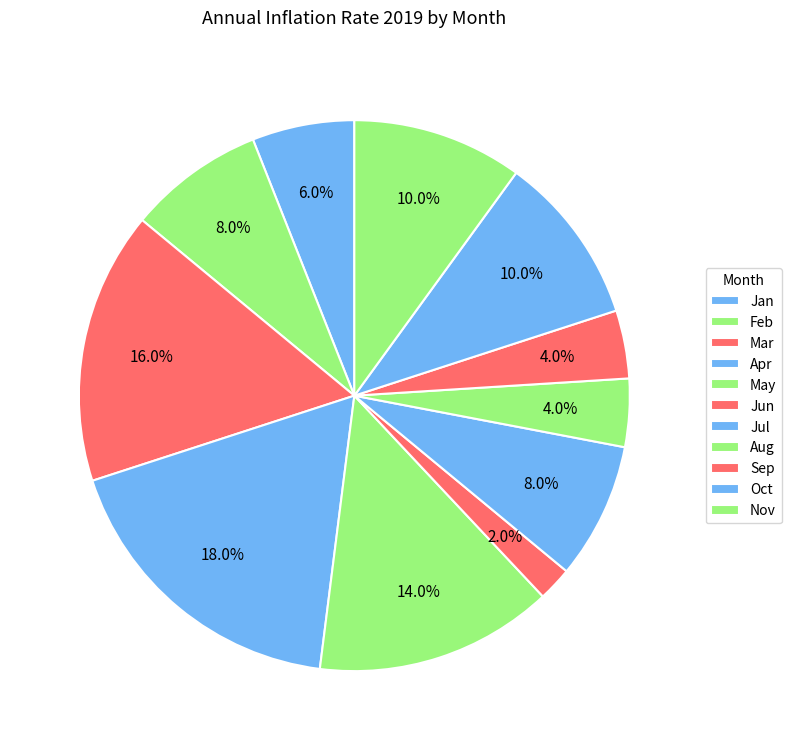

What percentage is the Aug slice, to the nearest percent?

4%